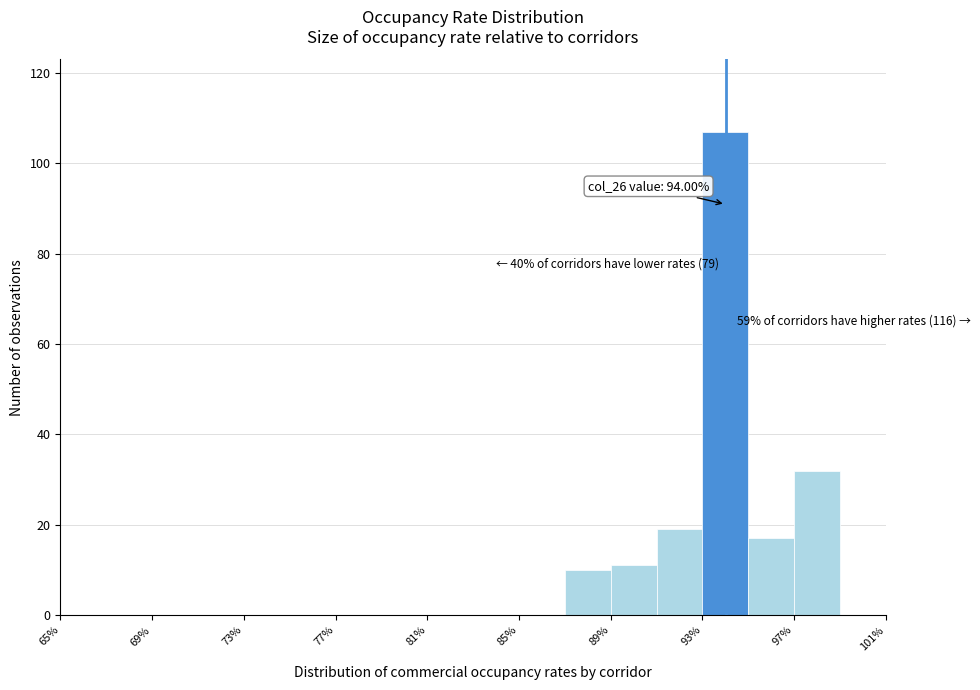

Which range on the x-axis has the tallest bar?

93 to 95